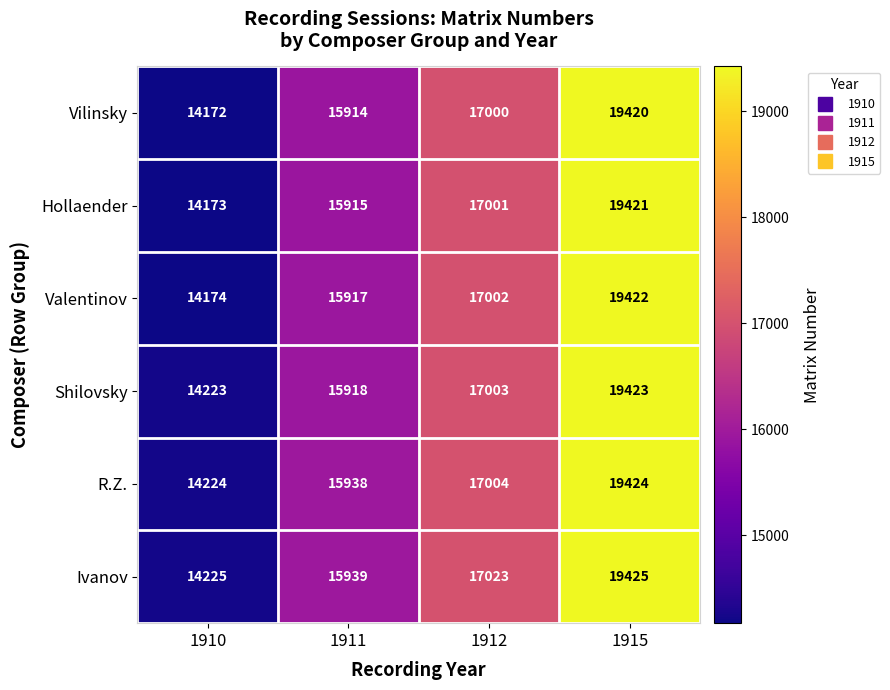

Count the Ivanov values in the range 15939 to 19425.

3